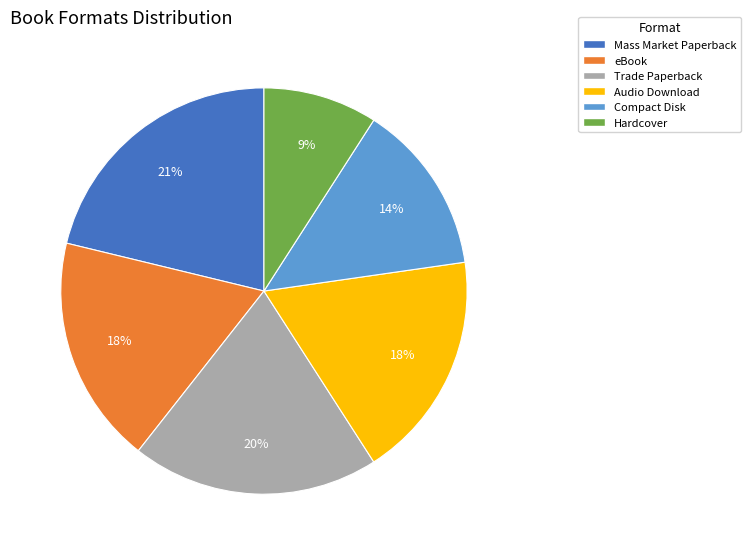

Which has a higher value, Trade Paperback or Hardcover?

Trade Paperback